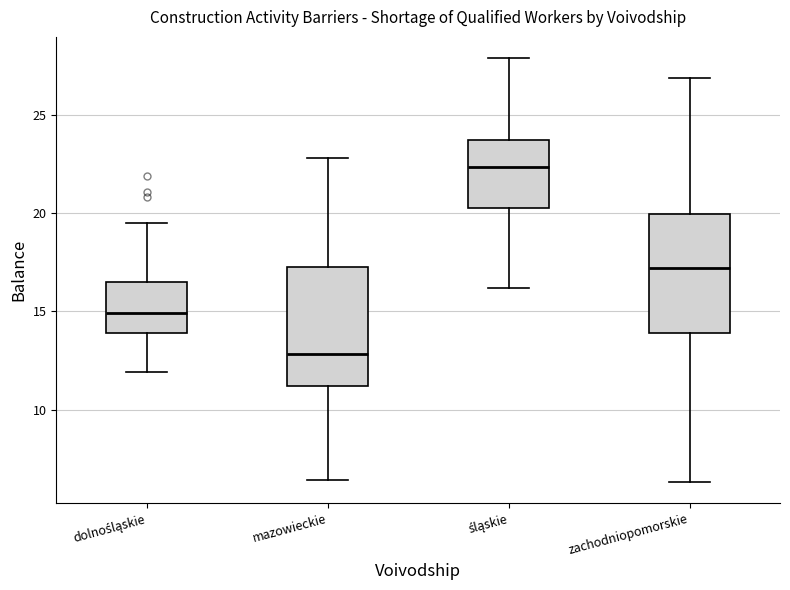

Where is the upper edge of the box for zachodniopomorskie on the y-axis? The values are not printed on the chart, so give them approximately, as read against the axis.

20.0